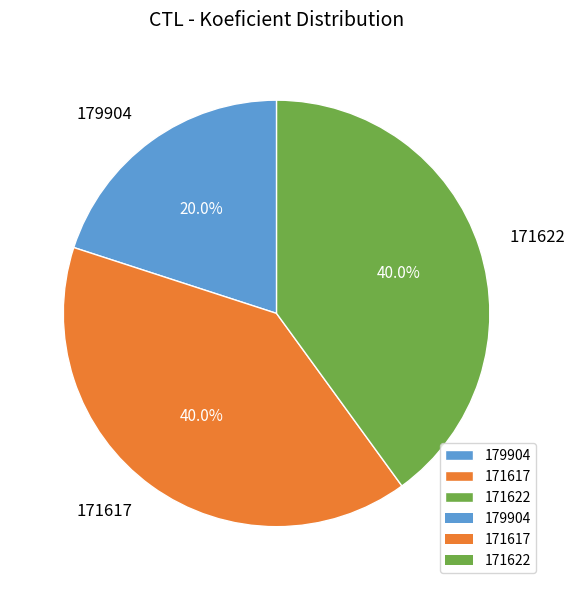

What is the total percentage of 171617 and 179904?

60.0%